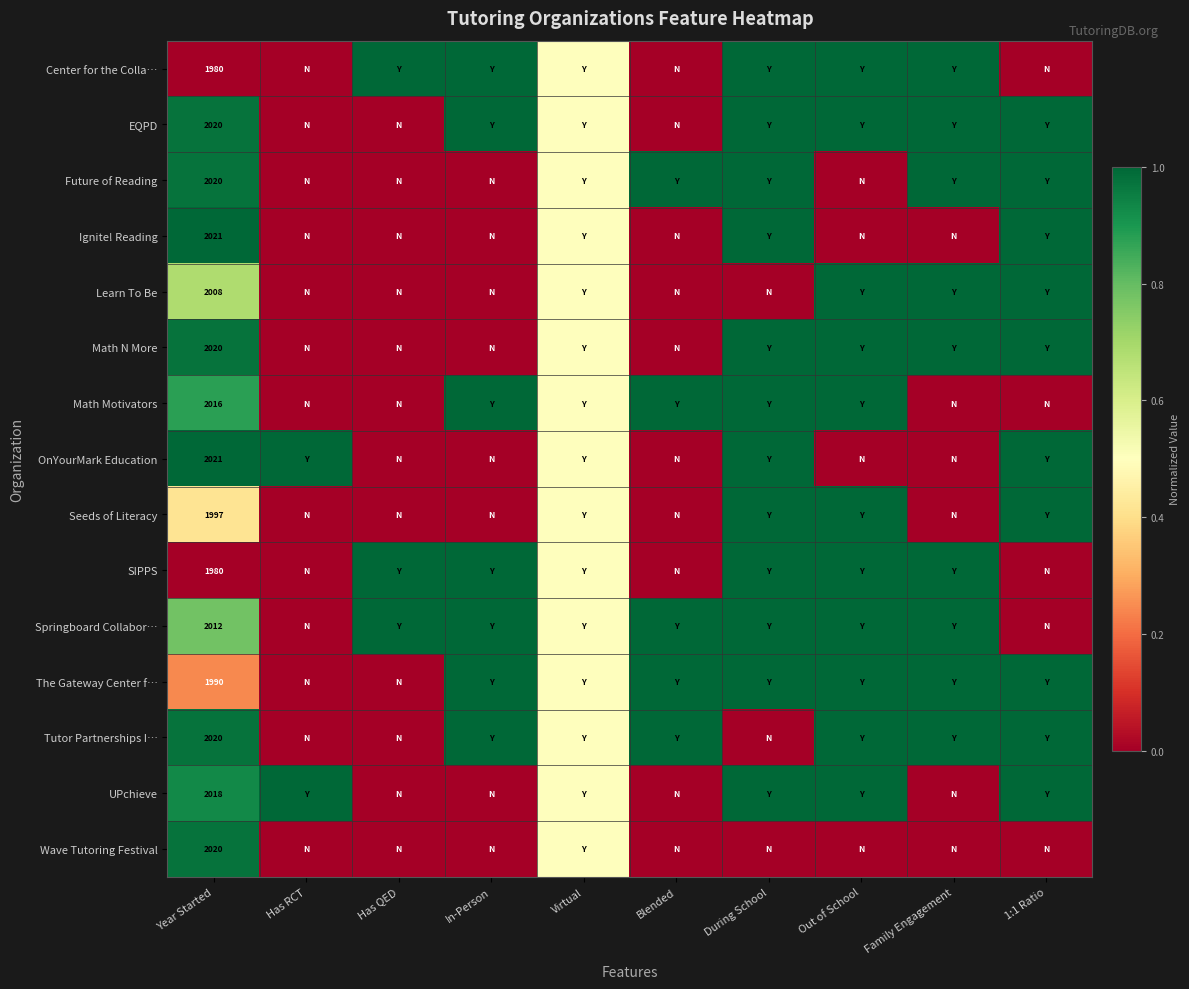

At Year Started, list the series in order from smallest to largest.

Center for the Colla…, SIPPS, The Gateway Center f…, Seeds of Literacy, Learn To Be, Springboard Collabor…, Math Motivators, UPchieve, EQPD, Future of Reading, Math N More, Tutor Partnerships I…, Wave Tutoring Festival, Ignite! Reading, OnYourMark Education